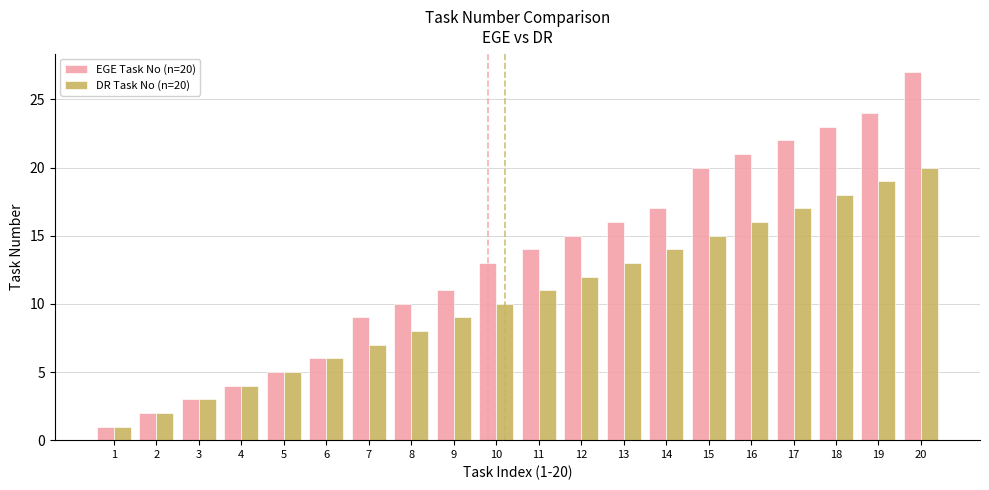

Rank the series by their maximum value, from highest to lowest.

EGE Task No (n=20), DR Task No (n=20)